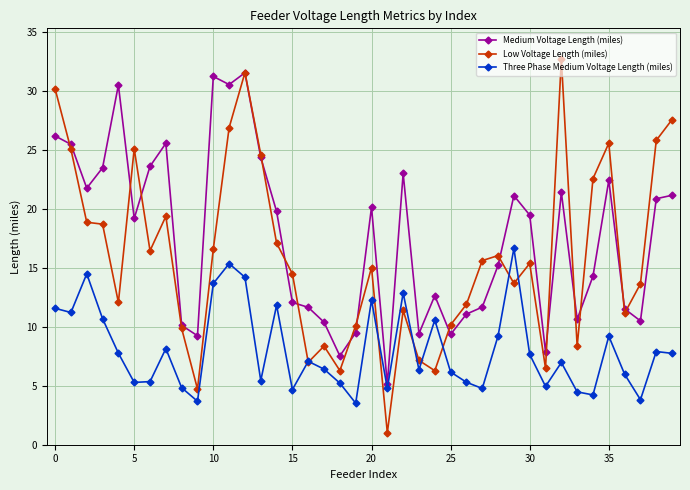

What is the smallest value displayed?

1.0